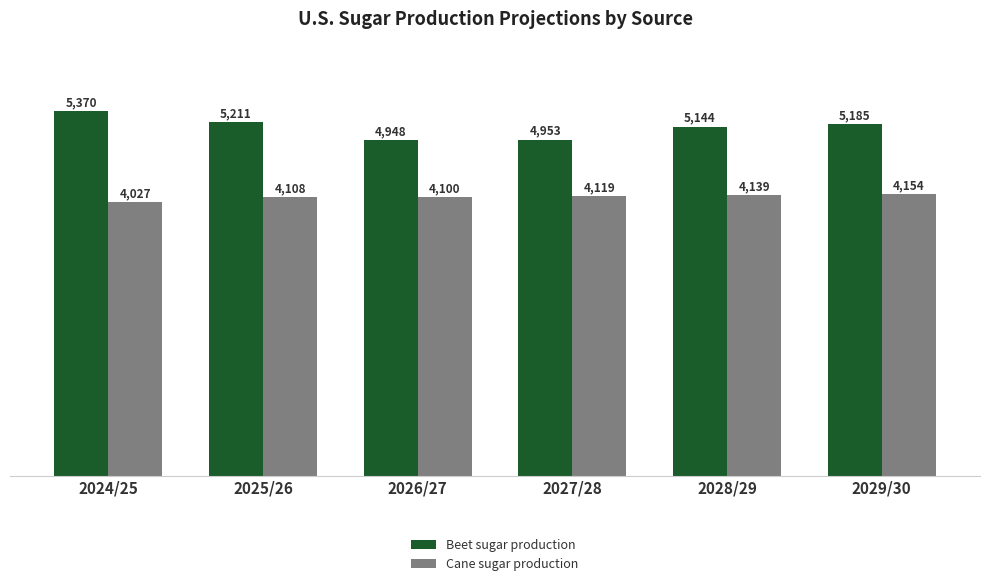

At 2029/30, list the series in order from smallest to largest.

Cane sugar production, Beet sugar production